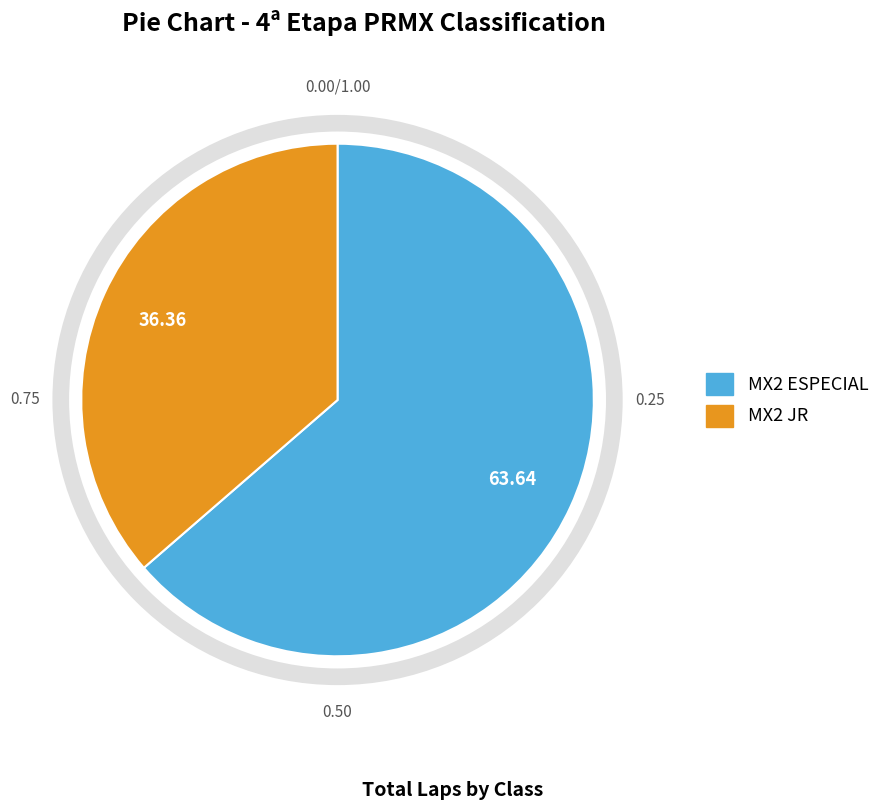

How many slices are in this pie chart?

2